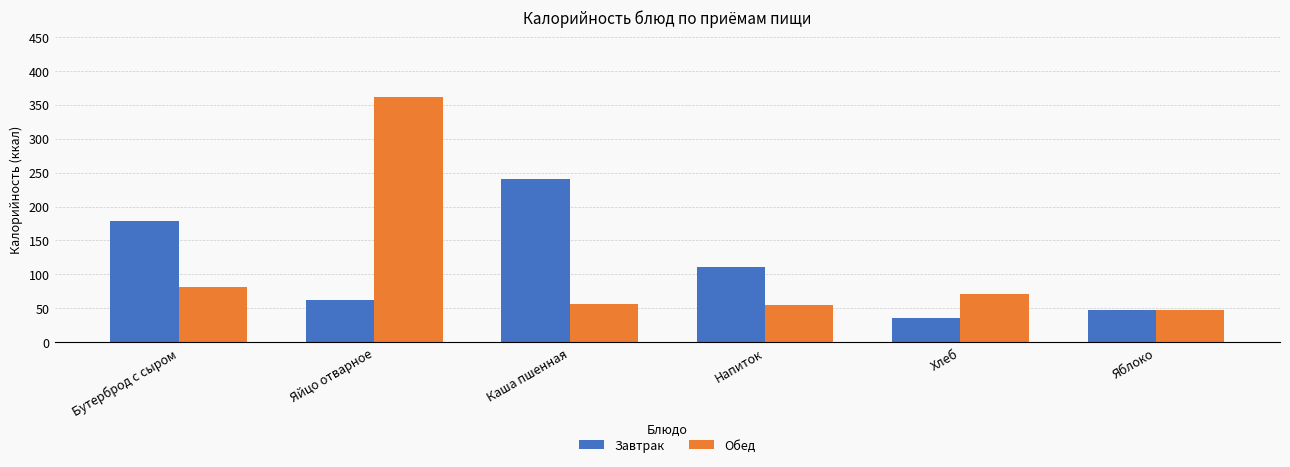

At which category is the sum across all series the highest?

Яйцо отварное